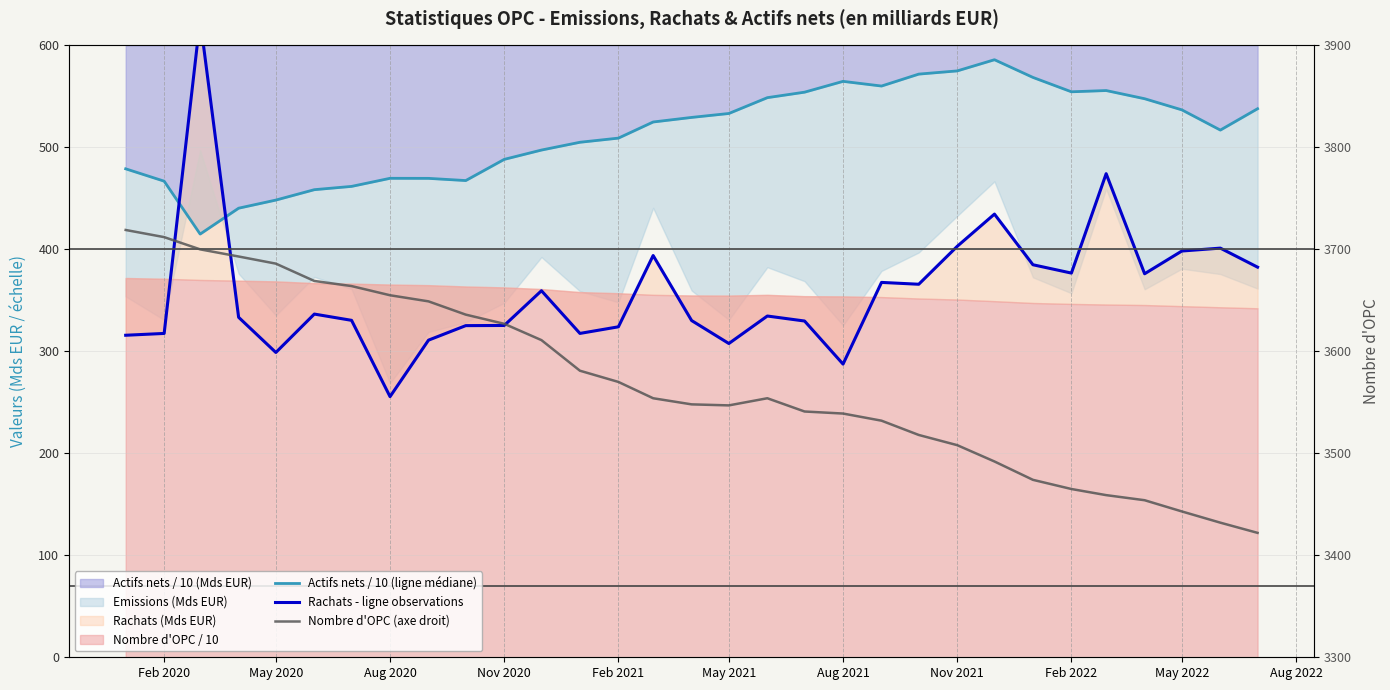

Reading left to right, extract all data points from this chart.

Actifs nets / 10 (ligne médiane): 479.0	466.9	415.0	440.4	448.3	458.5	461.7	469.7	469.6	467.5	488.2	497.4	505.0	509.1	524.9	529.4	533.2	548.8	554.1	564.7	560.2	571.8	575.0	585.9	568.6	554.5	555.7	547.7	536.8	517.0	537.9
Rachats - ligne observations: 315.8	317.6	625.4	333.4	298.9	336.5	330.4	255.6	311.0	325.2	325.4	359.4	317.6	324.1	393.9	330.2	307.7	334.6	329.7	287.5	367.6	365.8	403.0	434.6	384.9	376.7	474.2	376.1	398.4	401.2	382.5
Nombre d'OPC (axe droit): 3719.0	3712.0	3700.0	3693.0	3686.0	3669.0	3664.0	3655.0	3649.0	3636.0	3627.0	3611.0	3581.0	3570.0	3554.0	3548.0	3547.0	3554.0	3541.0	3539.0	3532.0	3518.0	3508.0	3492.0	3474.0	3465.0	3459.0	3454.0	3443.0	3432.0	3422.0